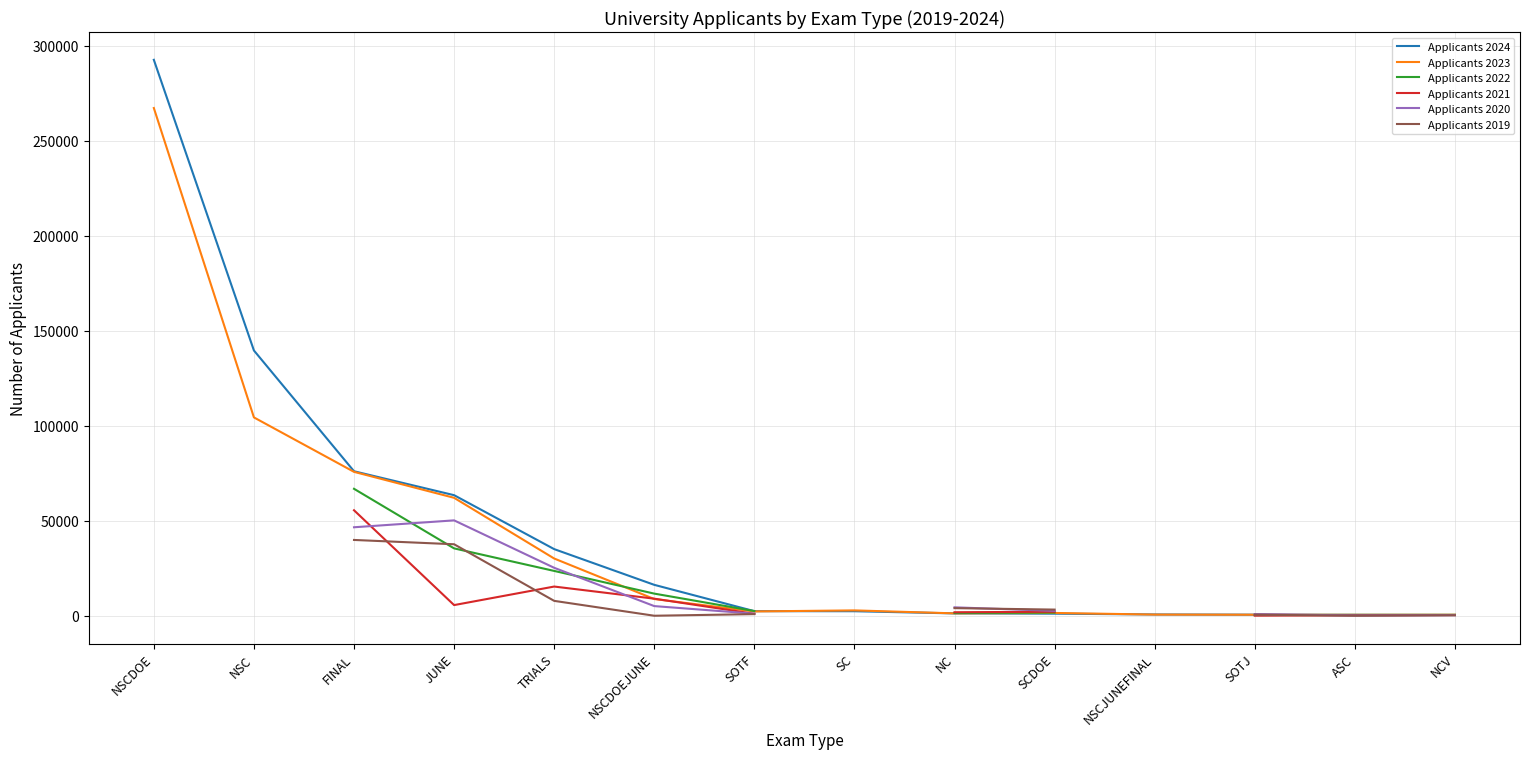

Between which two adjacent categories do Applicants 2019 and Applicants 2020 first intersect?

NC and SCDOE